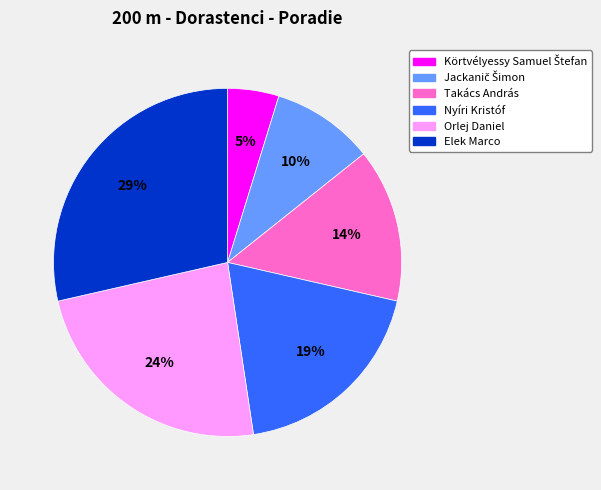

True or false: Orlej Daniel accounts for 24% of the total.

True